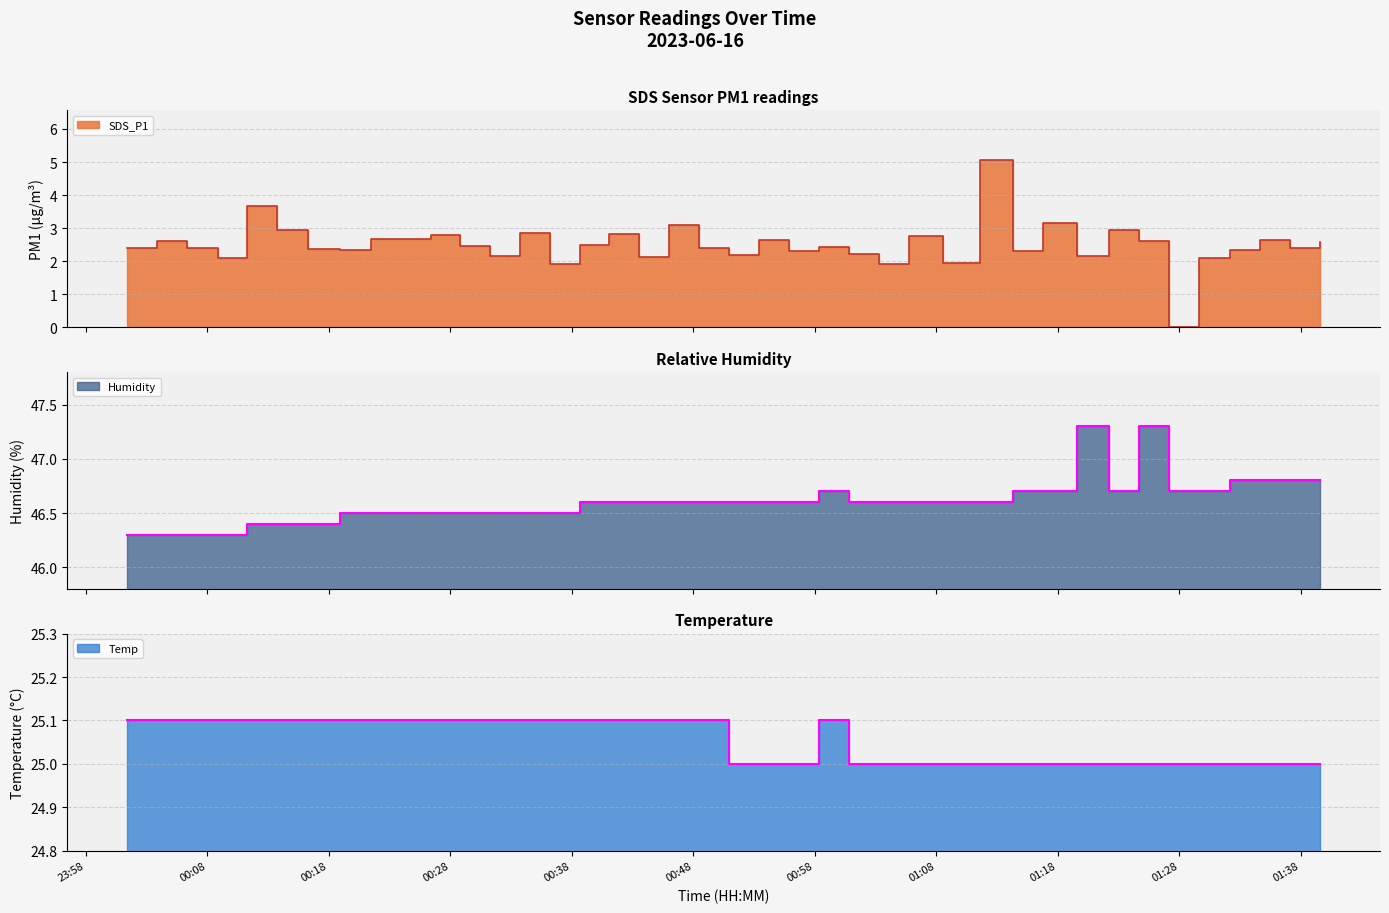

True or false: Humidity and SDS_P1 intersect in this chart.

False